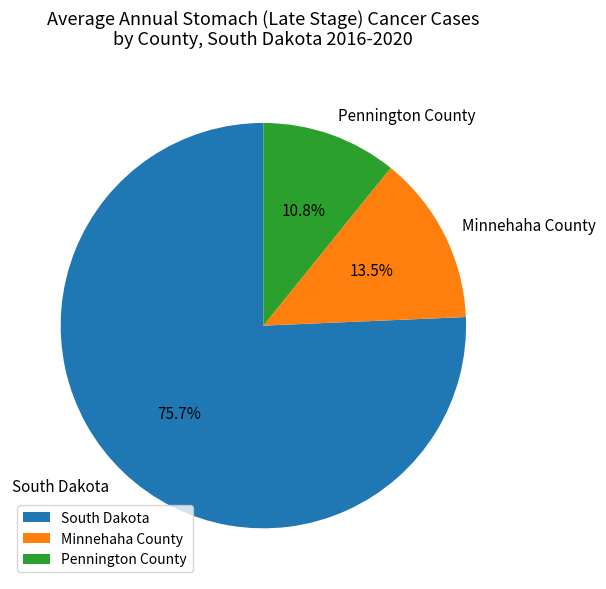

How many segments does this pie chart have?

3